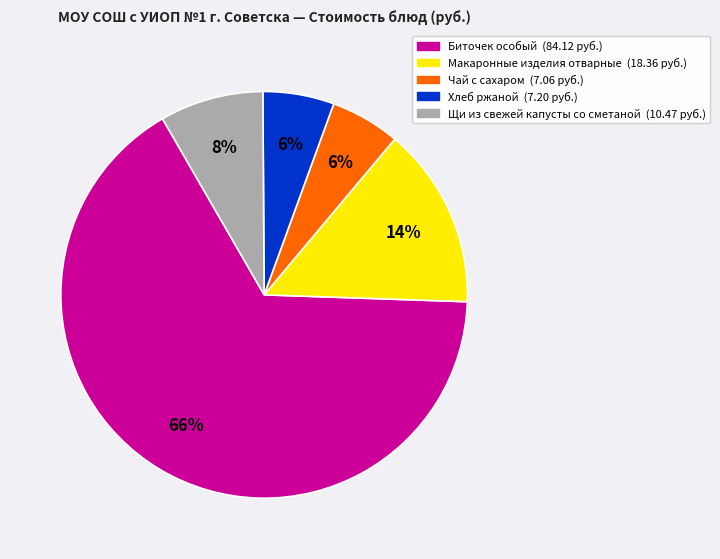

Is there a majority slice in this chart?

Yes